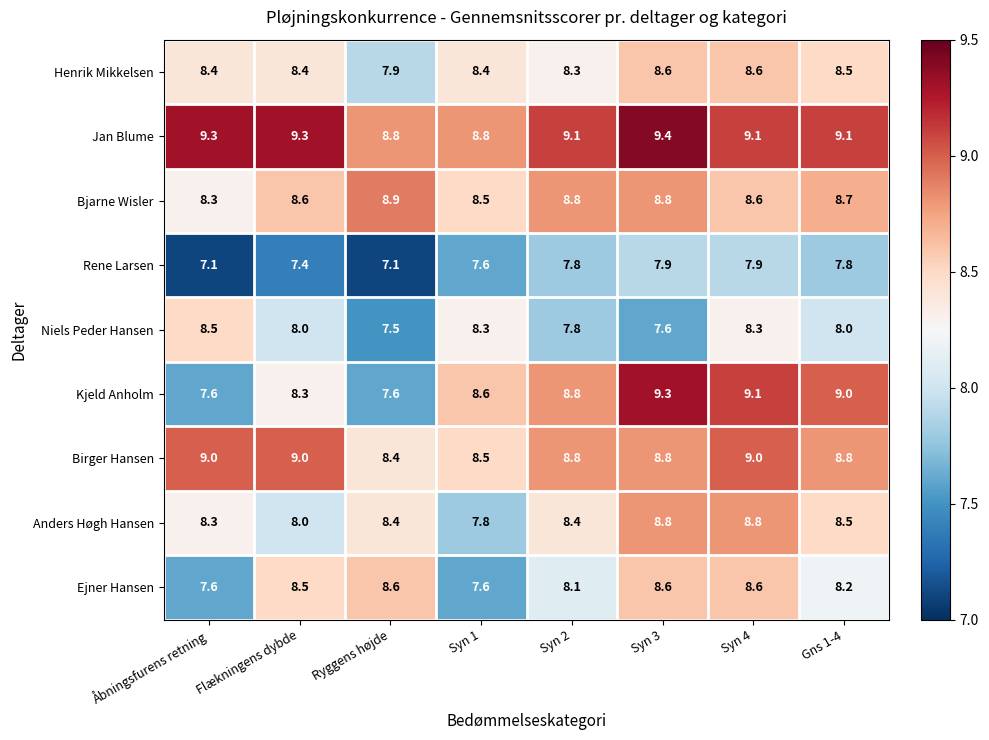

What value does the Birger Hansen series have at Syn 3?

8.8